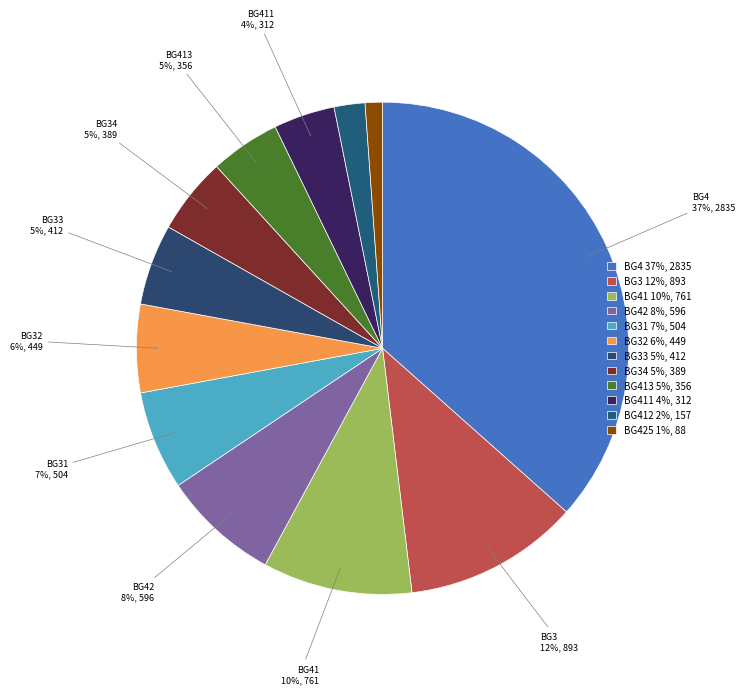

To the nearest percent, what is the average slice percentage?

8%